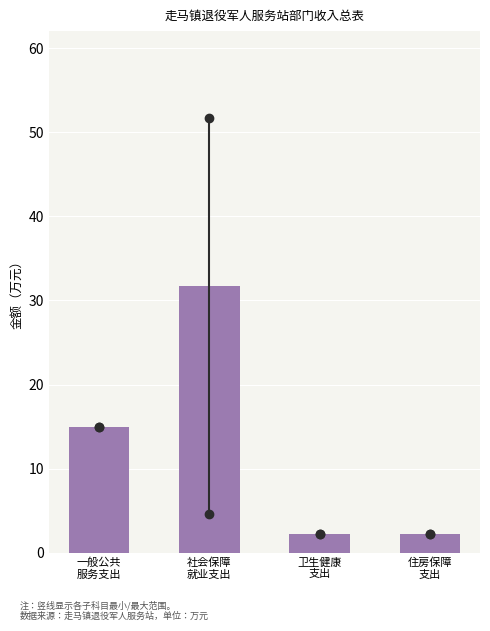

What is the average value?

12.8